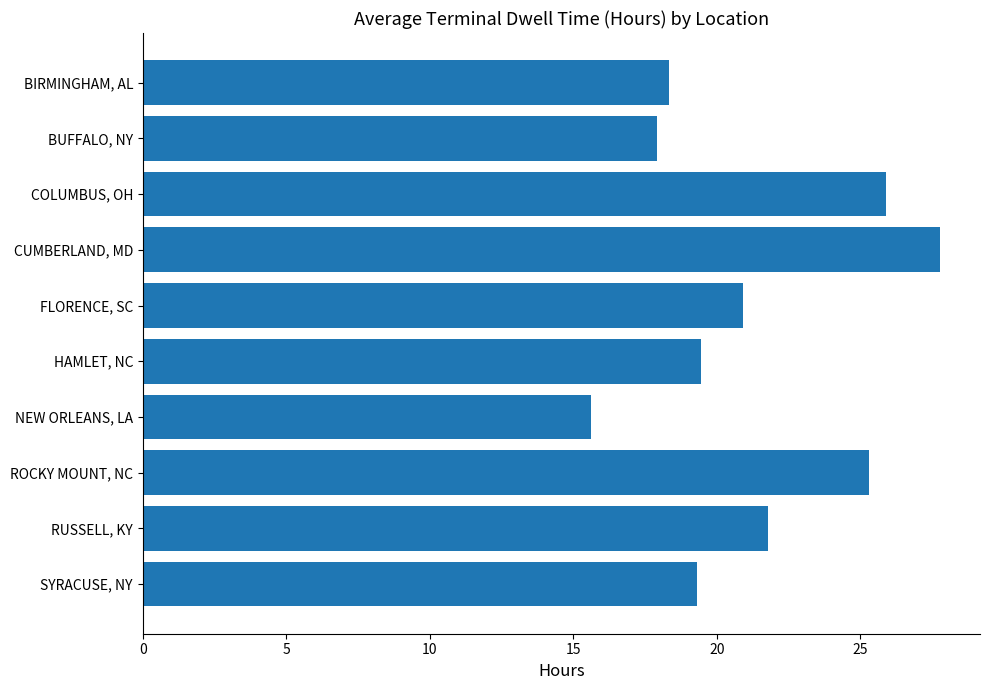

What is the difference between the maximum and minimum values?

12.2